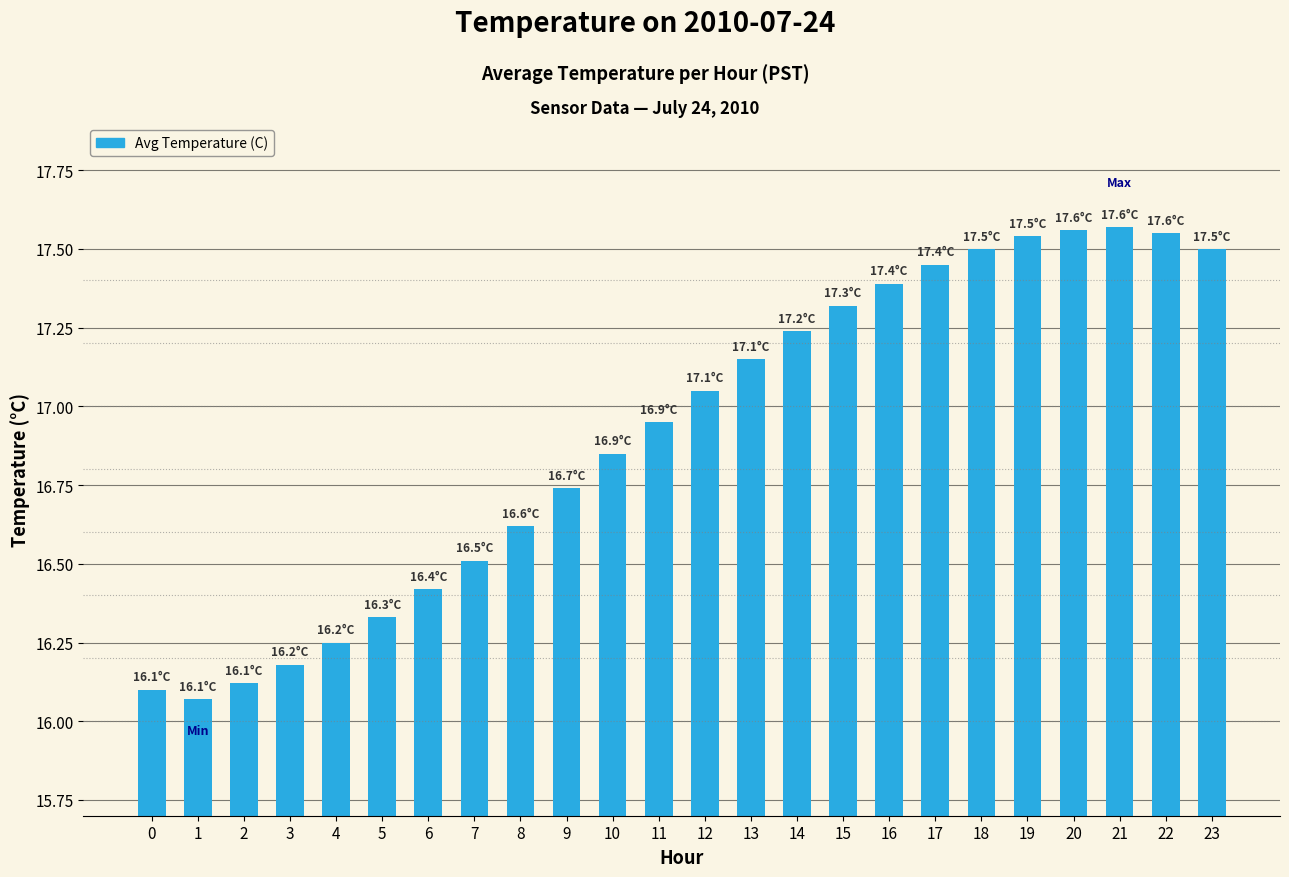

What is the sum of all values?

406.0